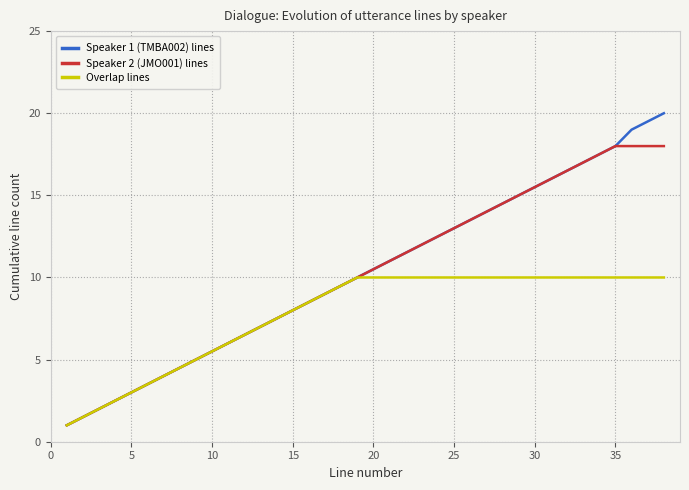

What is the difference between the maximum and second lowest values in the Speaker 2 (JMO001) lines series?

16